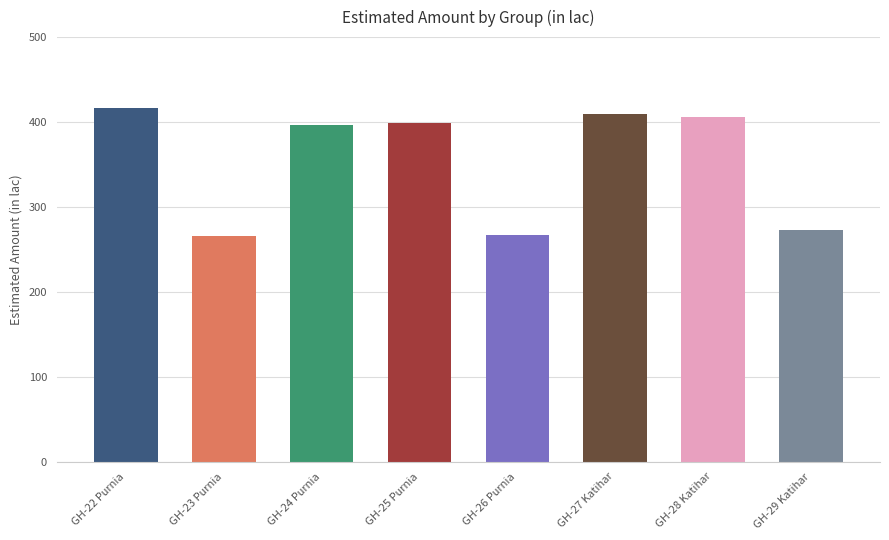

What is the sum of the values at GH-27 Katihar and GH-23 Purnia?

675.7